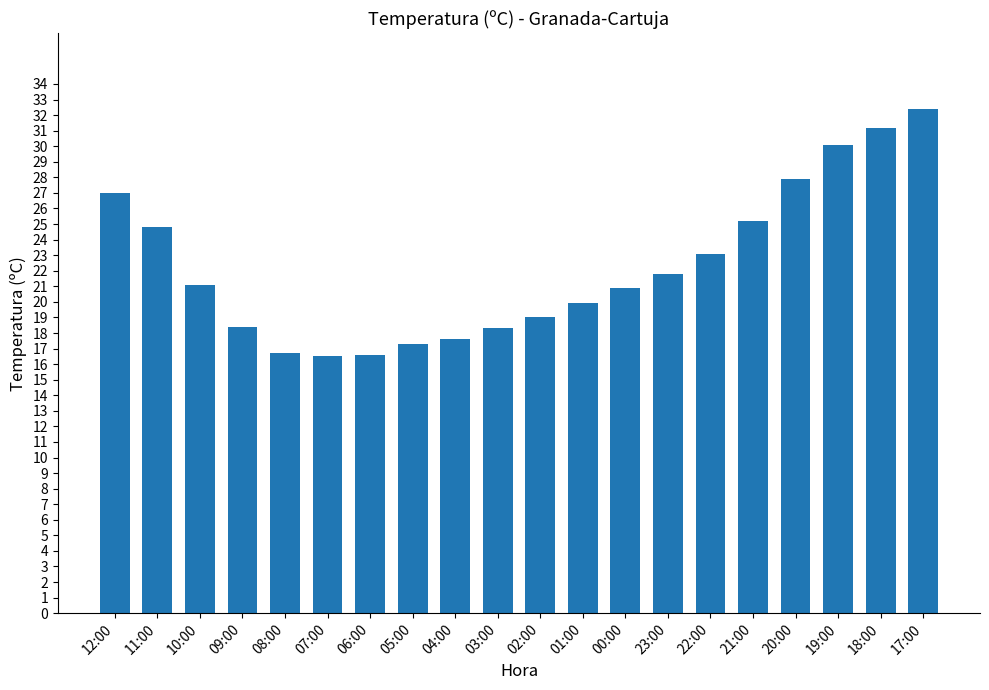

What is the change in value from 07:00 to 02:00?

+2.5